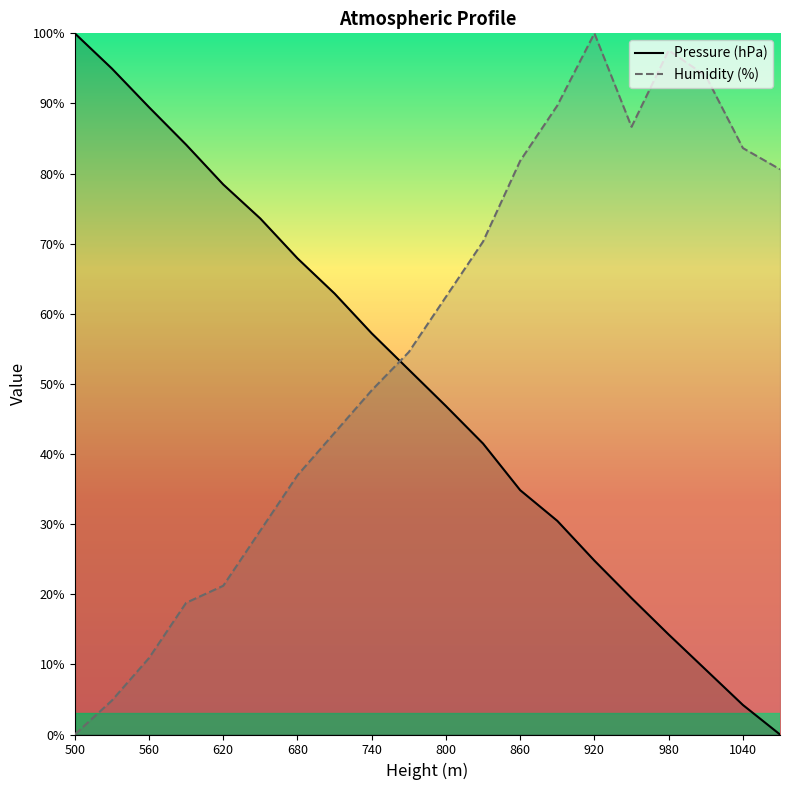

What value does the Pressure (hPa) series have at 710?

62.9